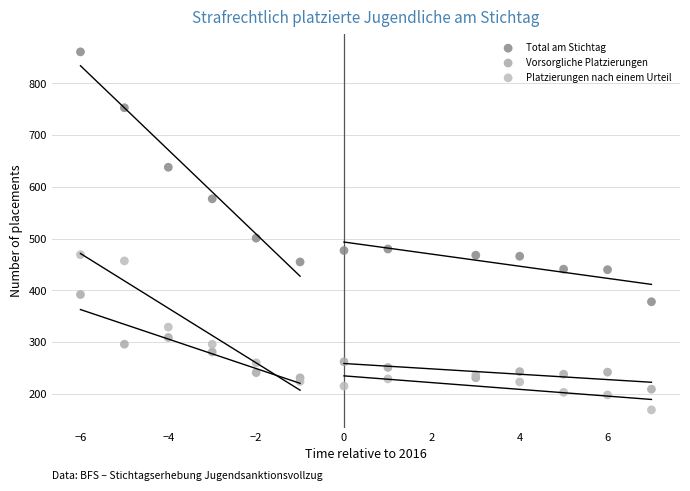

Which series has the widest spread of Y values?

Total am Stichtag